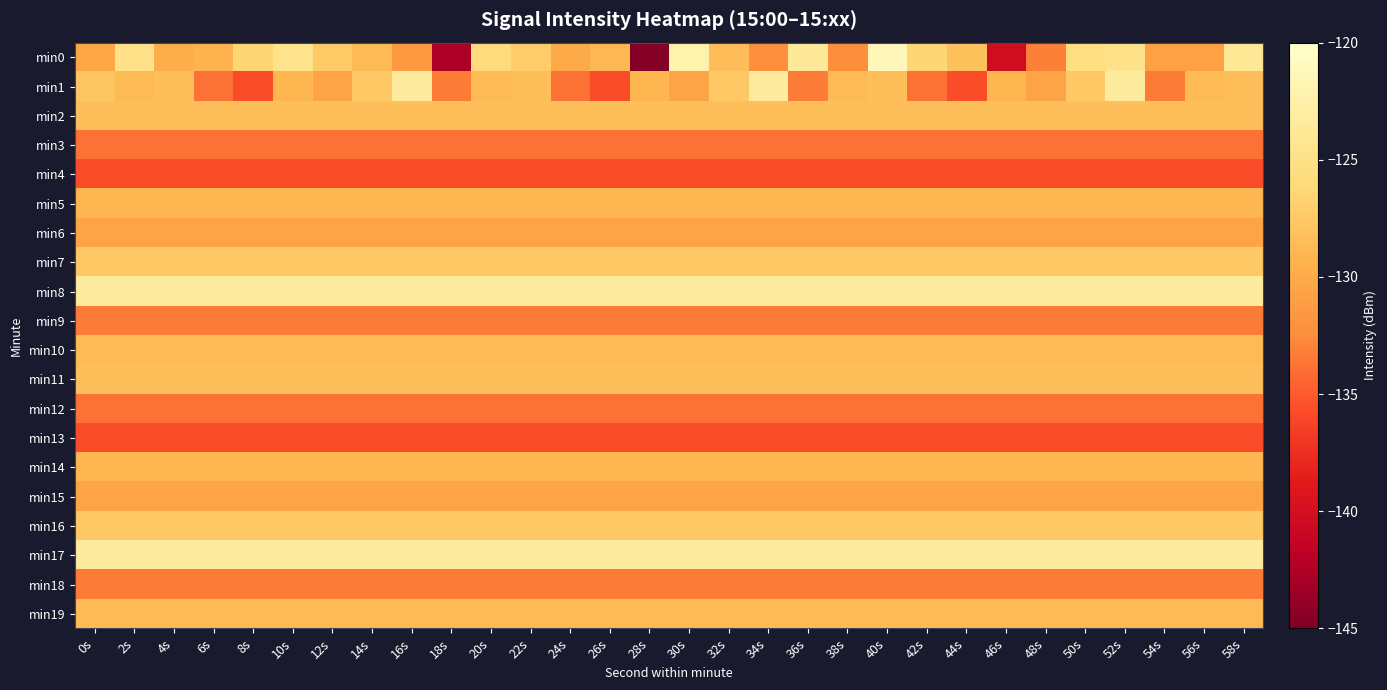

Reading left to right, extract all data points from this chart.

min0: 0s=-130.3	2s=-124.9	4s=-129.7	6s=-129.2	8s=-126.5	10s=-124.6	12s=-127.4	14s=-128.8	16s=-131.3	18s=-142.6	20s=-125.7	22s=-127.3	24s=-129.9	26s=-128.8	28s=-144.6	30s=-122.3	32s=-128.5	34s=-132.2	36s=-123.7	38s=-132.3	40s=-121.4	42s=-126.4	44s=-128.1	46s=-140.2	48s=-133.1	50s=-125.3	52s=-124.8	54s=-130.8	56s=-130.8	58s=-123.9
min1: 0s=-127.8	2s=-128.8	4s=-128.3	6s=-133.8	8s=-135.6	10s=-129.0	12s=-130.5	14s=-127.6	16s=-123.3	18s=-133.3	20s=-128.8	22s=-128.3	24s=-133.8	26s=-135.6	28s=-129.0	30s=-130.5	32s=-127.6	34s=-123.3	36s=-133.3	38s=-128.8	40s=-128.3	42s=-133.8	44s=-135.6	46s=-129.0	48s=-130.5	50s=-127.6	52s=-123.3	54s=-133.3	56s=-128.8	58s=-128.3
min2: 0s=-128.3	2s=-128.3	4s=-128.3	6s=-128.3	8s=-128.3	10s=-128.3	12s=-128.3	14s=-128.3	16s=-128.3	18s=-128.3	20s=-128.3	22s=-128.3	24s=-128.3	26s=-128.3	28s=-128.3	30s=-128.3	32s=-128.3	34s=-128.3	36s=-128.3	38s=-128.3	40s=-128.3	42s=-128.3	44s=-128.3	46s=-128.3	48s=-128.3	50s=-128.3	52s=-128.3	54s=-128.3	56s=-128.3	58s=-128.3
min3: 0s=-133.8	2s=-133.8	4s=-133.8	6s=-133.8	8s=-133.8	10s=-133.8	12s=-133.8	14s=-133.8	16s=-133.8	18s=-133.8	20s=-133.8	22s=-133.8	24s=-133.8	26s=-133.8	28s=-133.8	30s=-133.8	32s=-133.8	34s=-133.8	36s=-133.8	38s=-133.8	40s=-133.8	42s=-133.8	44s=-133.8	46s=-133.8	48s=-133.8	50s=-133.8	52s=-133.8	54s=-133.8	56s=-133.8	58s=-133.8
min4: 0s=-135.6	2s=-135.6	4s=-135.6	6s=-135.6	8s=-135.6	10s=-135.6	12s=-135.6	14s=-135.6	16s=-135.6	18s=-135.6	20s=-135.6	22s=-135.6	24s=-135.6	26s=-135.6	28s=-135.6	30s=-135.6	32s=-135.6	34s=-135.6	36s=-135.6	38s=-135.6	40s=-135.6	42s=-135.6	44s=-135.6	46s=-135.6	48s=-135.6	50s=-135.6	52s=-135.6	54s=-135.6	56s=-135.6	58s=-135.6
min5: 0s=-129.0	2s=-129.0	4s=-129.0	6s=-129.0	8s=-129.0	10s=-129.0	12s=-129.0	14s=-129.0	16s=-129.0	18s=-129.0	20s=-129.0	22s=-129.0	24s=-129.0	26s=-129.0	28s=-129.0	30s=-129.0	32s=-129.0	34s=-129.0	36s=-129.0	38s=-129.0	40s=-129.0	42s=-129.0	44s=-129.0	46s=-129.0	48s=-129.0	50s=-129.0	52s=-129.0	54s=-129.0	56s=-129.0	58s=-129.0
min6: 0s=-130.5	2s=-130.5	4s=-130.5	6s=-130.5	8s=-130.5	10s=-130.5	12s=-130.5	14s=-130.5	16s=-130.5	18s=-130.5	20s=-130.5	22s=-130.5	24s=-130.5	26s=-130.5	28s=-130.5	30s=-130.5	32s=-130.5	34s=-130.5	36s=-130.5	38s=-130.5	40s=-130.5	42s=-130.5	44s=-130.5	46s=-130.5	48s=-130.5	50s=-130.5	52s=-130.5	54s=-130.5	56s=-130.5	58s=-130.5
min7: 0s=-127.6	2s=-127.6	4s=-127.6	6s=-127.6	8s=-127.6	10s=-127.6	12s=-127.6	14s=-127.6	16s=-127.6	18s=-127.6	20s=-127.6	22s=-127.6	24s=-127.6	26s=-127.6	28s=-127.6	30s=-127.6	32s=-127.6	34s=-127.6	36s=-127.6	38s=-127.6	40s=-127.6	42s=-127.6	44s=-127.6	46s=-127.6	48s=-127.6	50s=-127.6	52s=-127.6	54s=-127.6	56s=-127.6	58s=-127.6
min8: 0s=-123.3	2s=-123.3	4s=-123.3	6s=-123.3	8s=-123.3	10s=-123.3	12s=-123.3	14s=-123.3	16s=-123.3	18s=-123.3	20s=-123.3	22s=-123.3	24s=-123.3	26s=-123.3	28s=-123.3	30s=-123.3	32s=-123.3	34s=-123.3	36s=-123.3	38s=-123.3	40s=-123.3	42s=-123.3	44s=-123.3	46s=-123.3	48s=-123.3	50s=-123.3	52s=-123.3	54s=-123.3	56s=-123.3	58s=-123.3
min9: 0s=-133.3	2s=-133.3	4s=-133.3	6s=-133.3	8s=-133.3	10s=-133.3	12s=-133.3	14s=-133.3	16s=-133.3	18s=-133.3	20s=-133.3	22s=-133.3	24s=-133.3	26s=-133.3	28s=-133.3	30s=-133.3	32s=-133.3	34s=-133.3	36s=-133.3	38s=-133.3	40s=-133.3	42s=-133.3	44s=-133.3	46s=-133.3	48s=-133.3	50s=-133.3	52s=-133.3	54s=-133.3	56s=-133.3	58s=-133.3
min10: 0s=-128.8	2s=-128.8	4s=-128.8	6s=-128.8	8s=-128.8	10s=-128.8	12s=-128.8	14s=-128.8	16s=-128.8	18s=-128.8	20s=-128.8	22s=-128.8	24s=-128.8	26s=-128.8	28s=-128.8	30s=-128.8	32s=-128.8	34s=-128.8	36s=-128.8	38s=-128.8	40s=-128.8	42s=-128.8	44s=-128.8	46s=-128.8	48s=-128.8	50s=-128.8	52s=-128.8	54s=-128.8	56s=-128.8	58s=-128.8
min11: 0s=-128.3	2s=-128.3	4s=-128.3	6s=-128.3	8s=-128.3	10s=-128.3	12s=-128.3	14s=-128.3	16s=-128.3	18s=-128.3	20s=-128.3	22s=-128.3	24s=-128.3	26s=-128.3	28s=-128.3	30s=-128.3	32s=-128.3	34s=-128.3	36s=-128.3	38s=-128.3	40s=-128.3	42s=-128.3	44s=-128.3	46s=-128.3	48s=-128.3	50s=-128.3	52s=-128.3	54s=-128.3	56s=-128.3	58s=-128.3
min12: 0s=-133.8	2s=-133.8	4s=-133.8	6s=-133.8	8s=-133.8	10s=-133.8	12s=-133.8	14s=-133.8	16s=-133.8	18s=-133.8	20s=-133.8	22s=-133.8	24s=-133.8	26s=-133.8	28s=-133.8	30s=-133.8	32s=-133.8	34s=-133.8	36s=-133.8	38s=-133.8	40s=-133.8	42s=-133.8	44s=-133.8	46s=-133.8	48s=-133.8	50s=-133.8	52s=-133.8	54s=-133.8	56s=-133.8	58s=-133.8
min13: 0s=-135.6	2s=-135.6	4s=-135.6	6s=-135.6	8s=-135.6	10s=-135.6	12s=-135.6	14s=-135.6	16s=-135.6	18s=-135.6	20s=-135.6	22s=-135.6	24s=-135.6	26s=-135.6	28s=-135.6	30s=-135.6	32s=-135.6	34s=-135.6	36s=-135.6	38s=-135.6	40s=-135.6	42s=-135.6	44s=-135.6	46s=-135.6	48s=-135.6	50s=-135.6	52s=-135.6	54s=-135.6	56s=-135.6	58s=-135.6
min14: 0s=-129.0	2s=-129.0	4s=-129.0	6s=-129.0	8s=-129.0	10s=-129.0	12s=-129.0	14s=-129.0	16s=-129.0	18s=-129.0	20s=-129.0	22s=-129.0	24s=-129.0	26s=-129.0	28s=-129.0	30s=-129.0	32s=-129.0	34s=-129.0	36s=-129.0	38s=-129.0	40s=-129.0	42s=-129.0	44s=-129.0	46s=-129.0	48s=-129.0	50s=-129.0	52s=-129.0	54s=-129.0	56s=-129.0	58s=-129.0
min15: 0s=-130.5	2s=-130.5	4s=-130.5	6s=-130.5	8s=-130.5	10s=-130.5	12s=-130.5	14s=-130.5	16s=-130.5	18s=-130.5	20s=-130.5	22s=-130.5	24s=-130.5	26s=-130.5	28s=-130.5	30s=-130.5	32s=-130.5	34s=-130.5	36s=-130.5	38s=-130.5	40s=-130.5	42s=-130.5	44s=-130.5	46s=-130.5	48s=-130.5	50s=-130.5	52s=-130.5	54s=-130.5	56s=-130.5	58s=-130.5
min16: 0s=-127.6	2s=-127.6	4s=-127.6	6s=-127.6	8s=-127.6	10s=-127.6	12s=-127.6	14s=-127.6	16s=-127.6	18s=-127.6	20s=-127.6	22s=-127.6	24s=-127.6	26s=-127.6	28s=-127.6	30s=-127.6	32s=-127.6	34s=-127.6	36s=-127.6	38s=-127.6	40s=-127.6	42s=-127.6	44s=-127.6	46s=-127.6	48s=-127.6	50s=-127.6	52s=-127.6	54s=-127.6	56s=-127.6	58s=-127.6
min17: 0s=-123.3	2s=-123.3	4s=-123.3	6s=-123.3	8s=-123.3	10s=-123.3	12s=-123.3	14s=-123.3	16s=-123.3	18s=-123.3	20s=-123.3	22s=-123.3	24s=-123.3	26s=-123.3	28s=-123.3	30s=-123.3	32s=-123.3	34s=-123.3	36s=-123.3	38s=-123.3	40s=-123.3	42s=-123.3	44s=-123.3	46s=-123.3	48s=-123.3	50s=-123.3	52s=-123.3	54s=-123.3	56s=-123.3	58s=-123.3
min18: 0s=-133.3	2s=-133.3	4s=-133.3	6s=-133.3	8s=-133.3	10s=-133.3	12s=-133.3	14s=-133.3	16s=-133.3	18s=-133.3	20s=-133.3	22s=-133.3	24s=-133.3	26s=-133.3	28s=-133.3	30s=-133.3	32s=-133.3	34s=-133.3	36s=-133.3	38s=-133.3	40s=-133.3	42s=-133.3	44s=-133.3	46s=-133.3	48s=-133.3	50s=-133.3	52s=-133.3	54s=-133.3	56s=-133.3	58s=-133.3
min19: 0s=-128.8	2s=-128.8	4s=-128.8	6s=-128.8	8s=-128.8	10s=-128.8	12s=-128.8	14s=-128.8	16s=-128.8	18s=-128.8	20s=-128.8	22s=-128.8	24s=-128.8	26s=-128.8	28s=-128.8	30s=-128.8	32s=-128.8	34s=-128.8	36s=-128.8	38s=-128.8	40s=-128.8	42s=-128.8	44s=-128.8	46s=-128.8	48s=-128.8	50s=-128.8	52s=-128.8	54s=-128.8	56s=-128.8	58s=-128.8